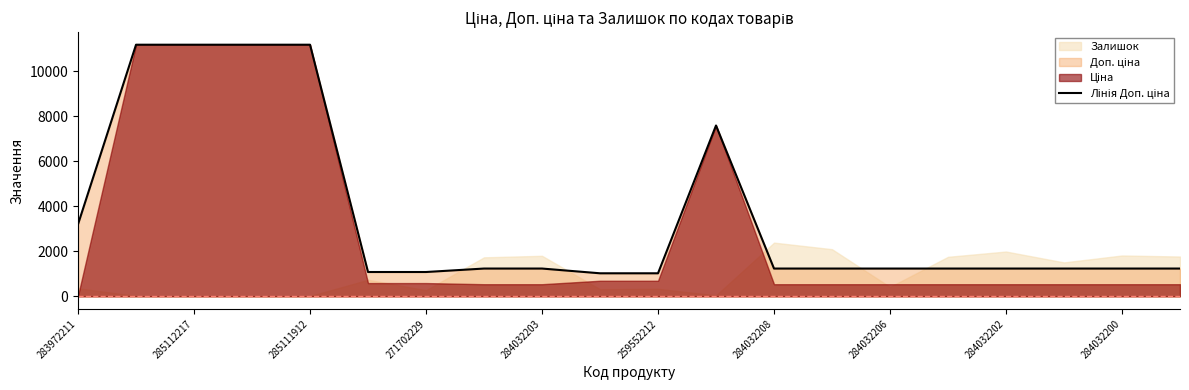

What is the greatest value displayed?

11188.2